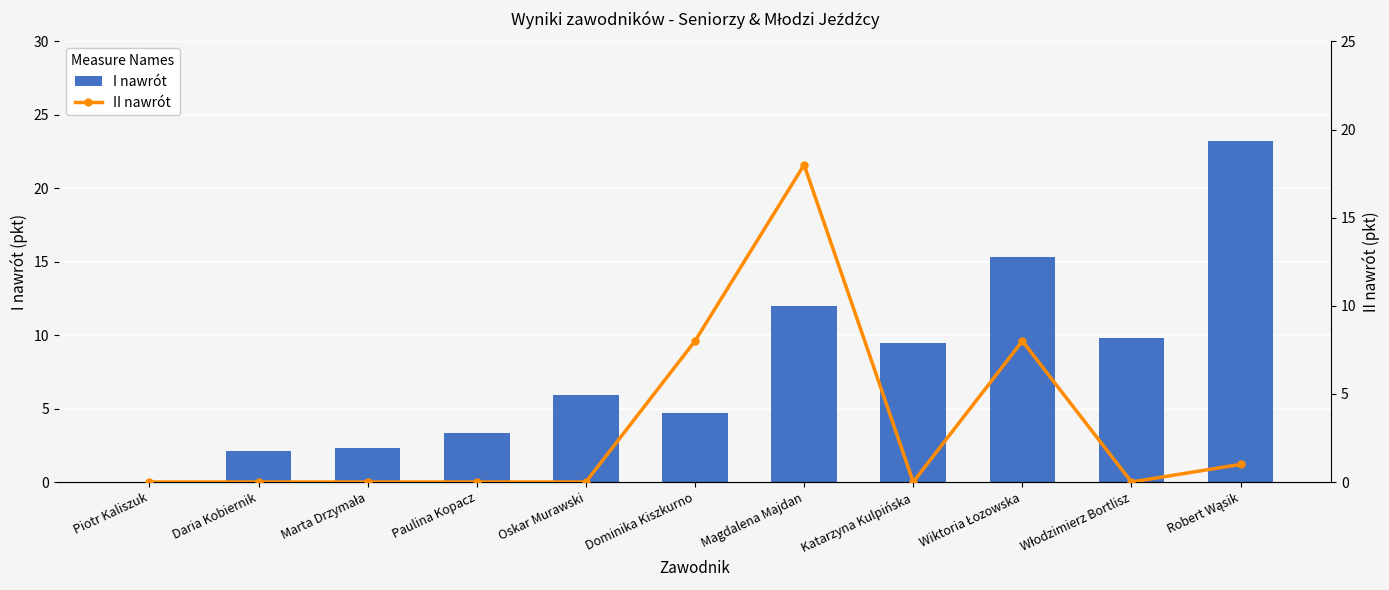

Reading left to right, transcribe all the data shown in this chart.

I nawrót: 0.0	2.1	2.3	3.4	5.9	4.7	12.0	9.5	15.3	9.8	23.2
II nawrót: 0.0	0.0	0.0	0.0	0.0	8.0	18.0	0.0	8.0	0.0	1.0